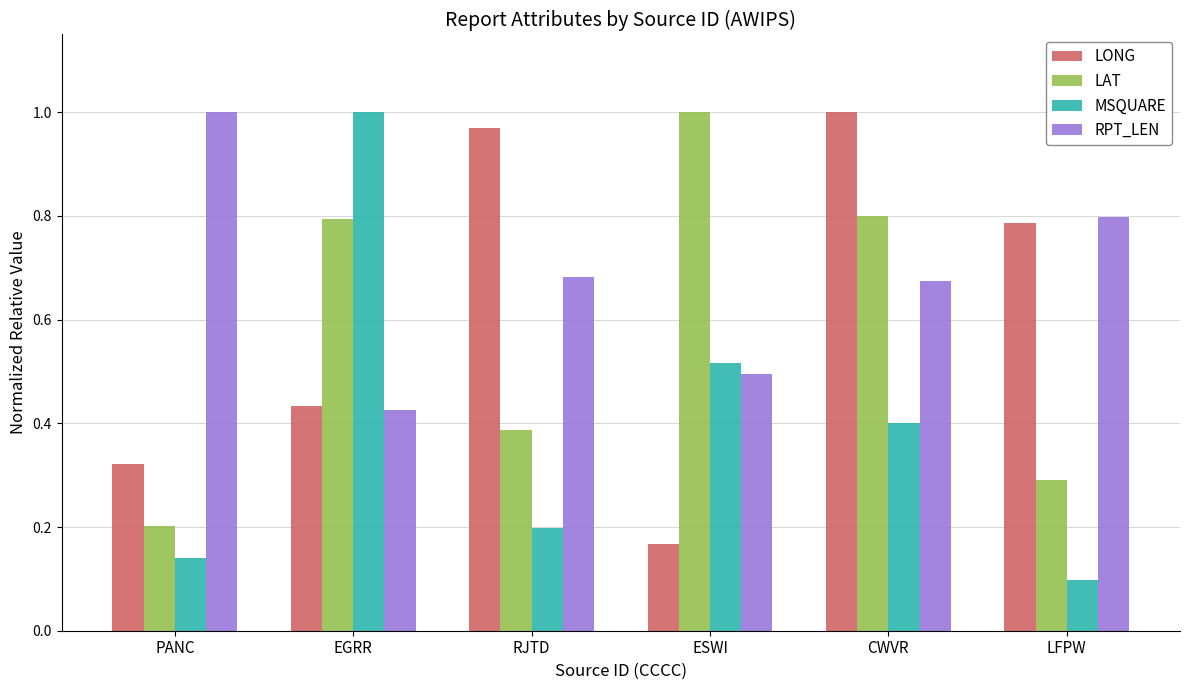

Rank the categories by LONG value from lowest to highest.

ESWI, PANC, EGRR, LFPW, RJTD, CWVR